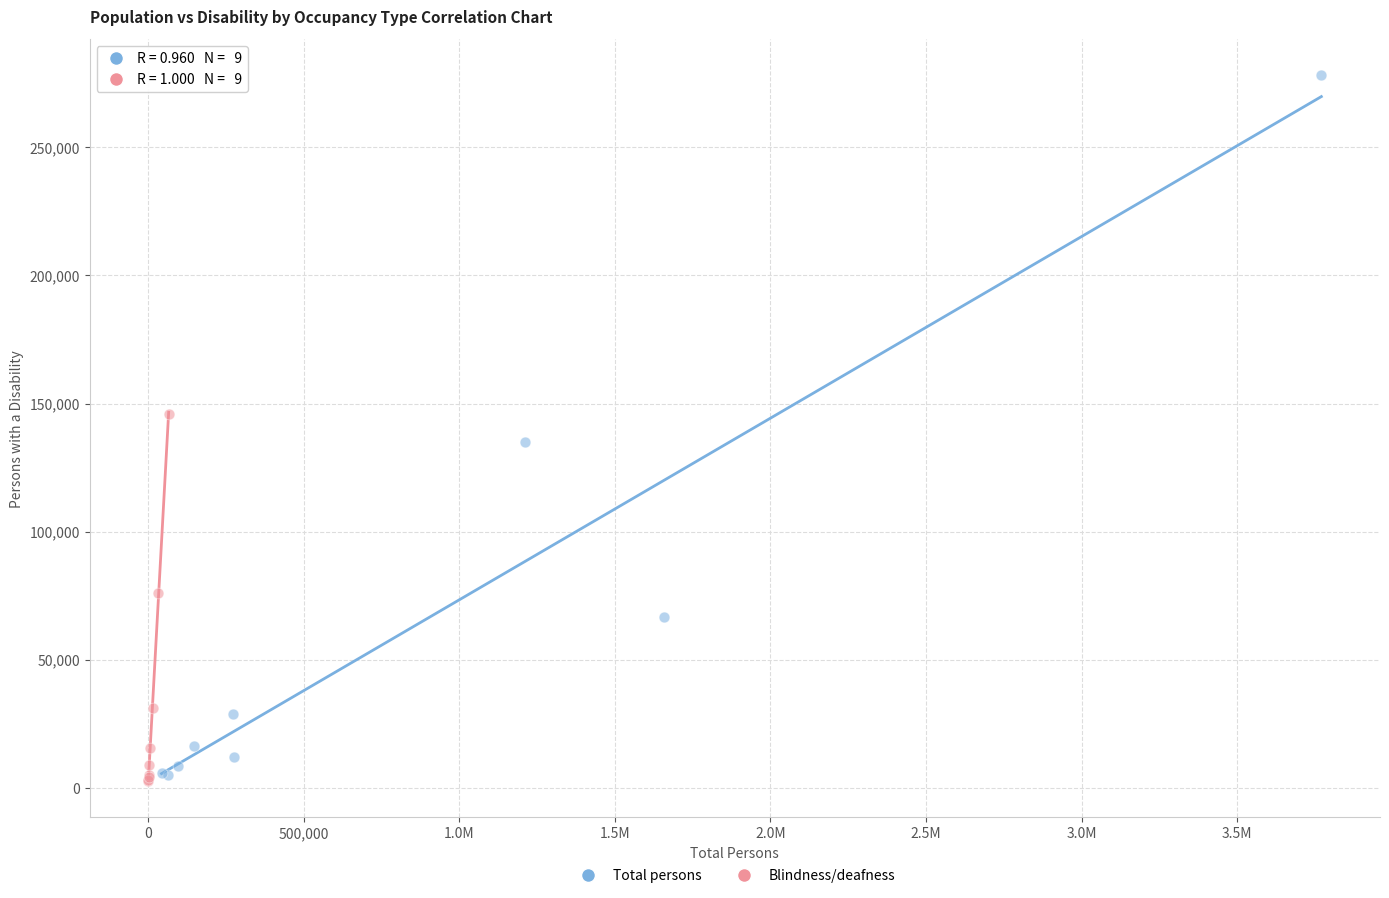

What are all the series names shown in the legend?

Total persons, Blindness/deafness